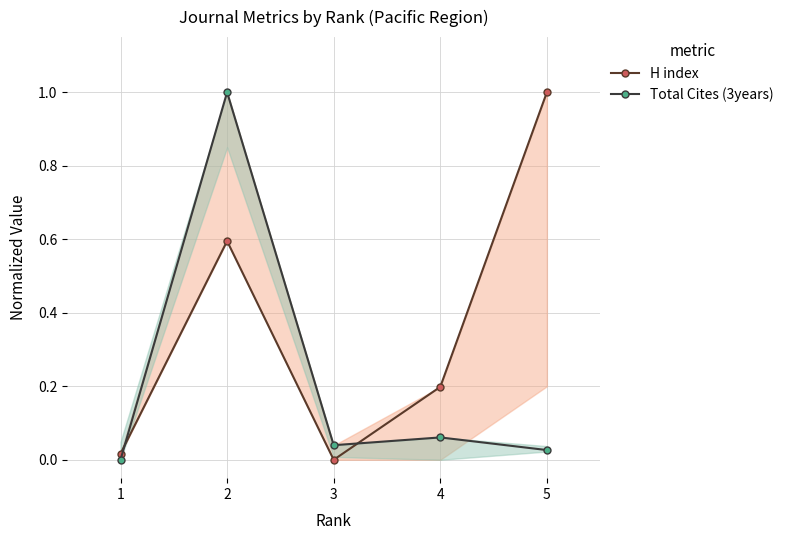

Which series ends up on top after the final intersection of Total Cites (3years) and H index?

H index